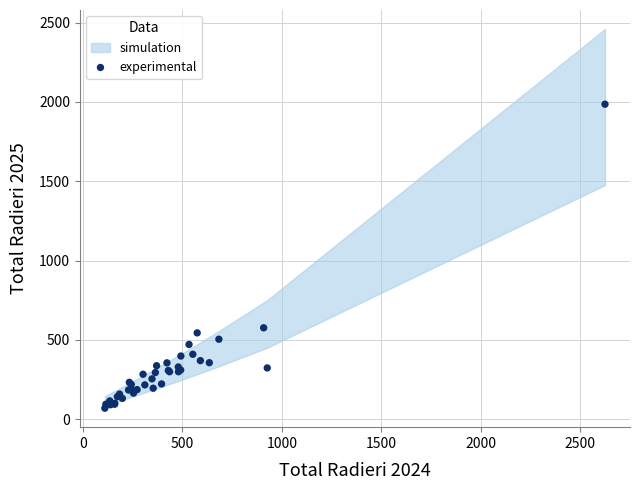

What Y value in the scatter plot is closest to 1027?

576